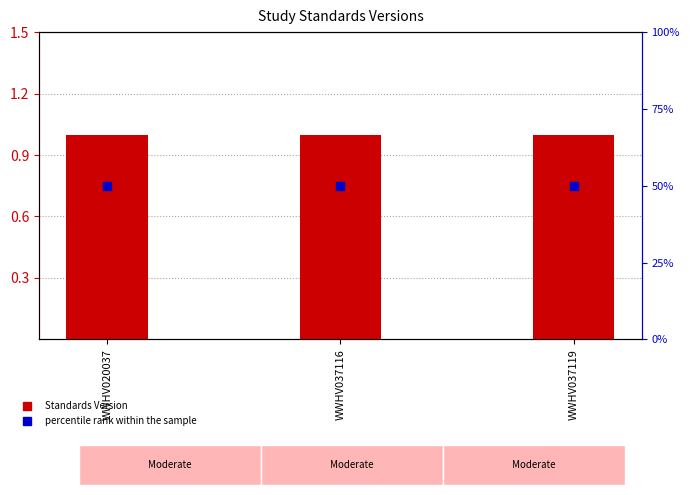

What is the total value across all series at WWHV037116?

51